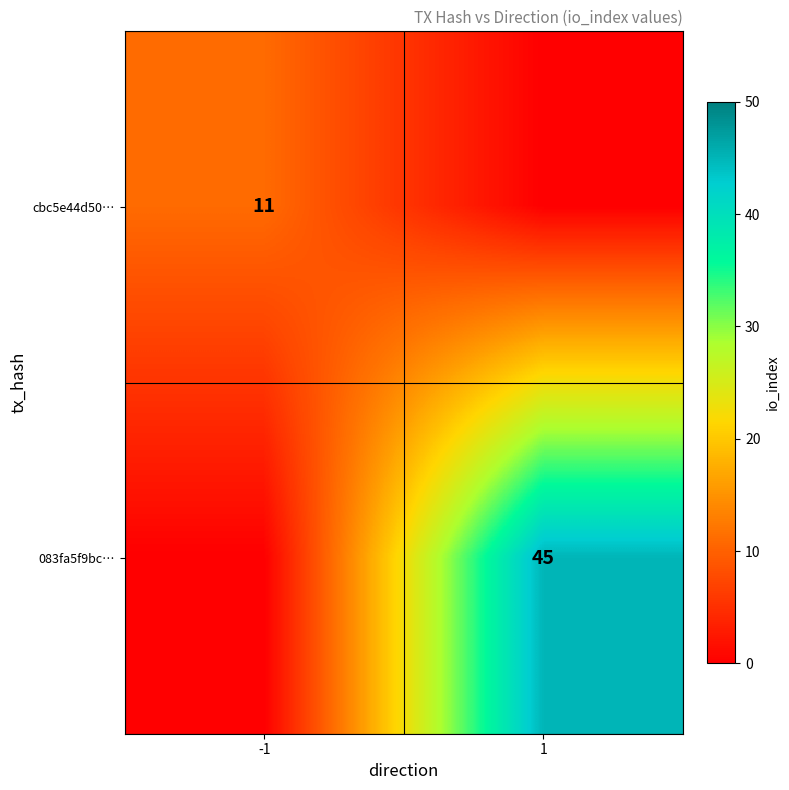

What is the maximum value shown in the chart?

45